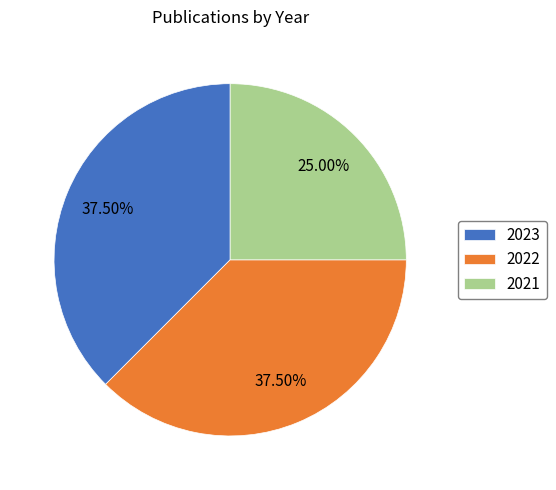

Is the sum of 2021 and 2023 greater than half?

Yes